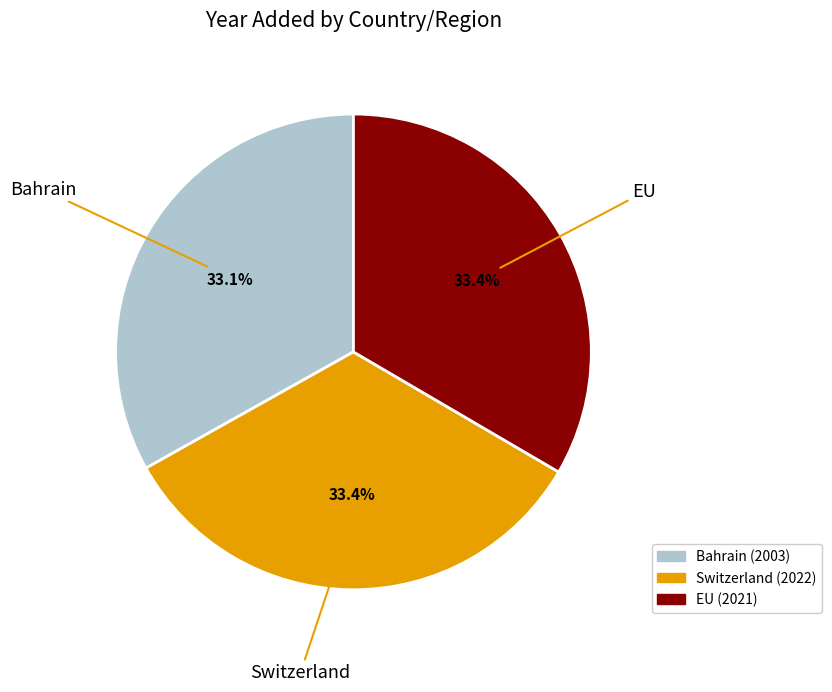

What is the ratio of the value at Switzerland to the value at Bahrain?

1.0